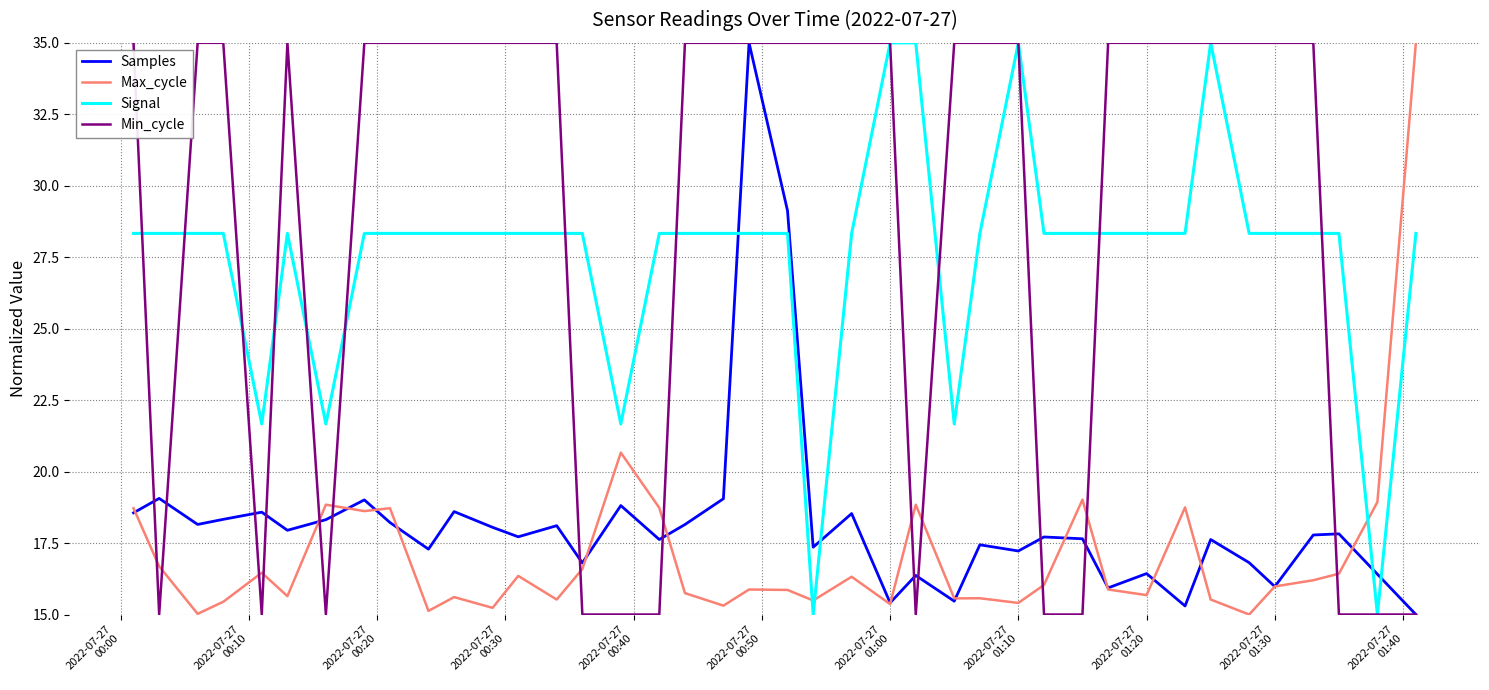

Which series has the largest total across all categories?

Min_cycle